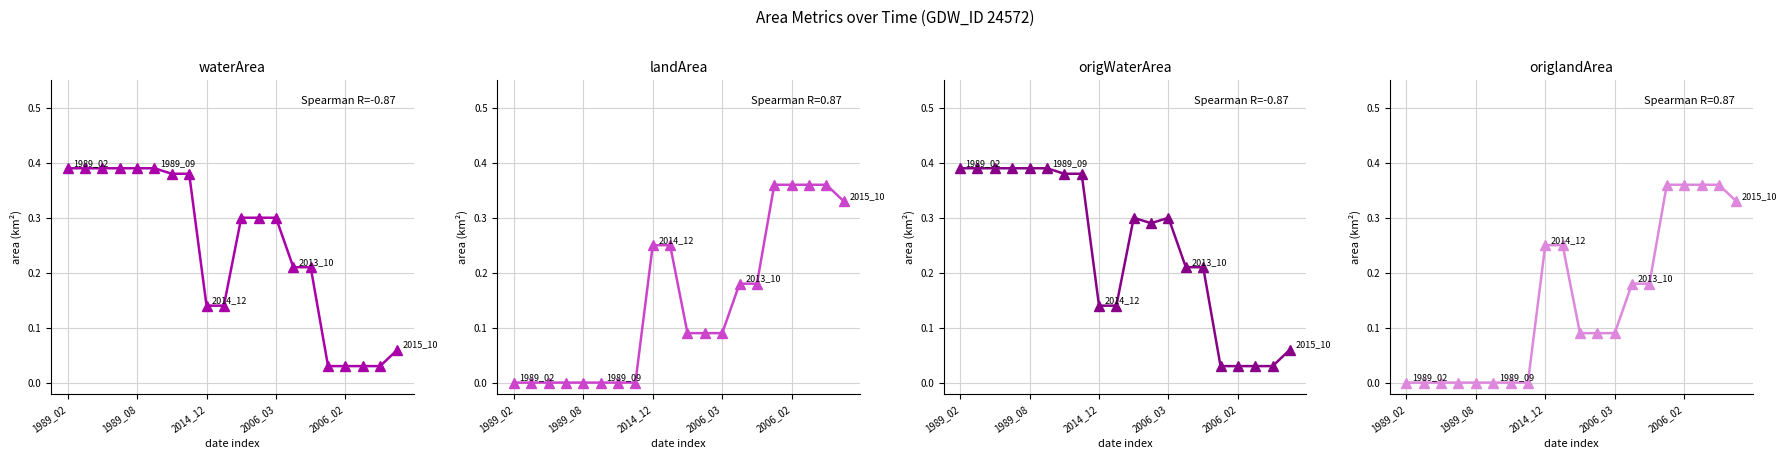

What are all the series names shown in the legend?

waterArea, landArea, origWaterArea, origlandArea